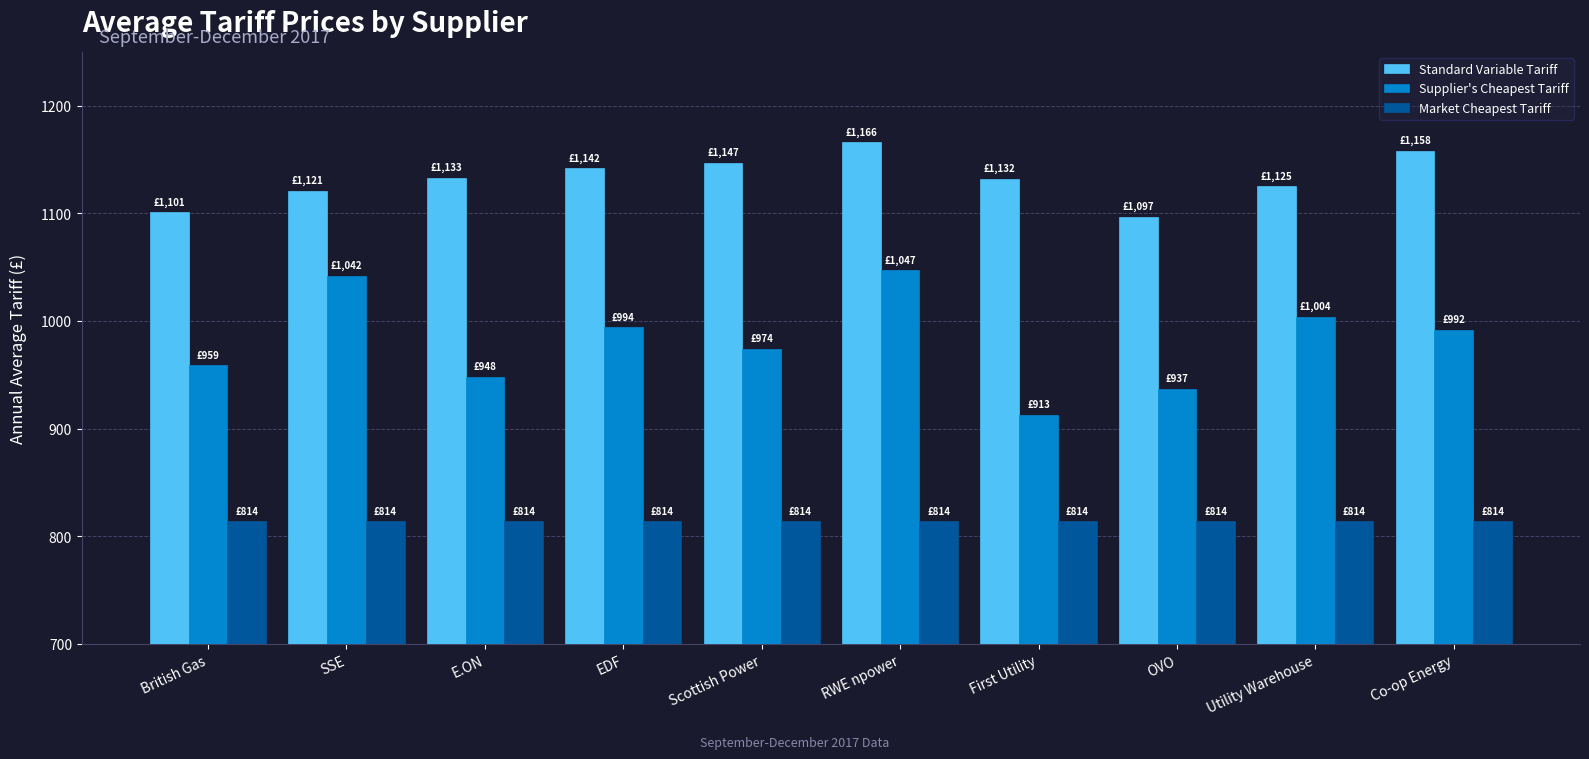

What is the sum of all Standard Variable Tariff values?

11322